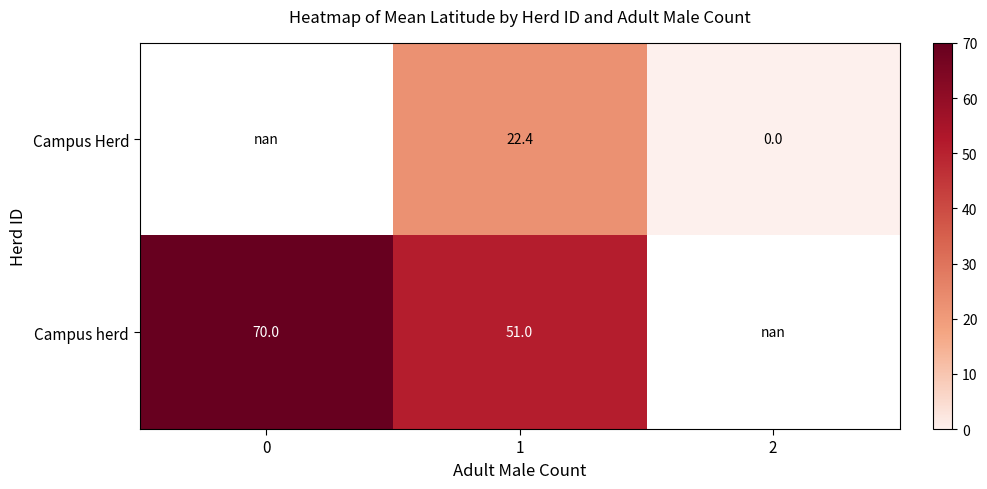

Which has a higher value, 2 or 1?

1